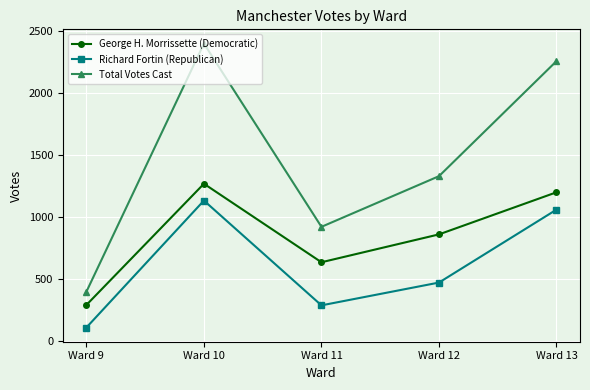

Which series has the largest total across all categories?

Total Votes Cast